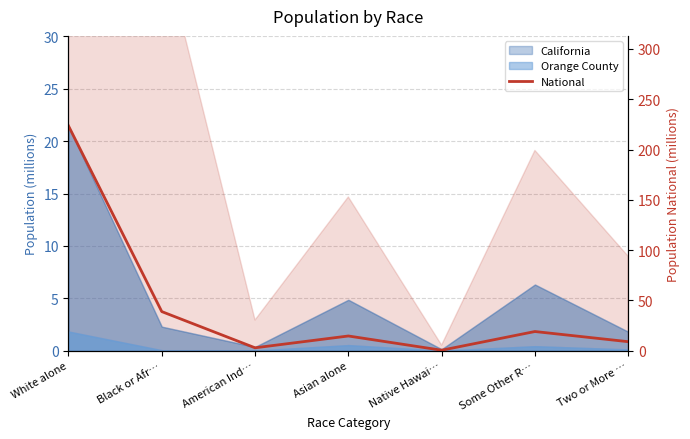

Reading left to right, what are all the values shown in this chart?

White alone=223.6	Black or Afr…=38.9	American Ind…=2.9	Asian alone=14.7	Native Hawai…=0.5	Some Other R…=19.1	Two or More …=9.0